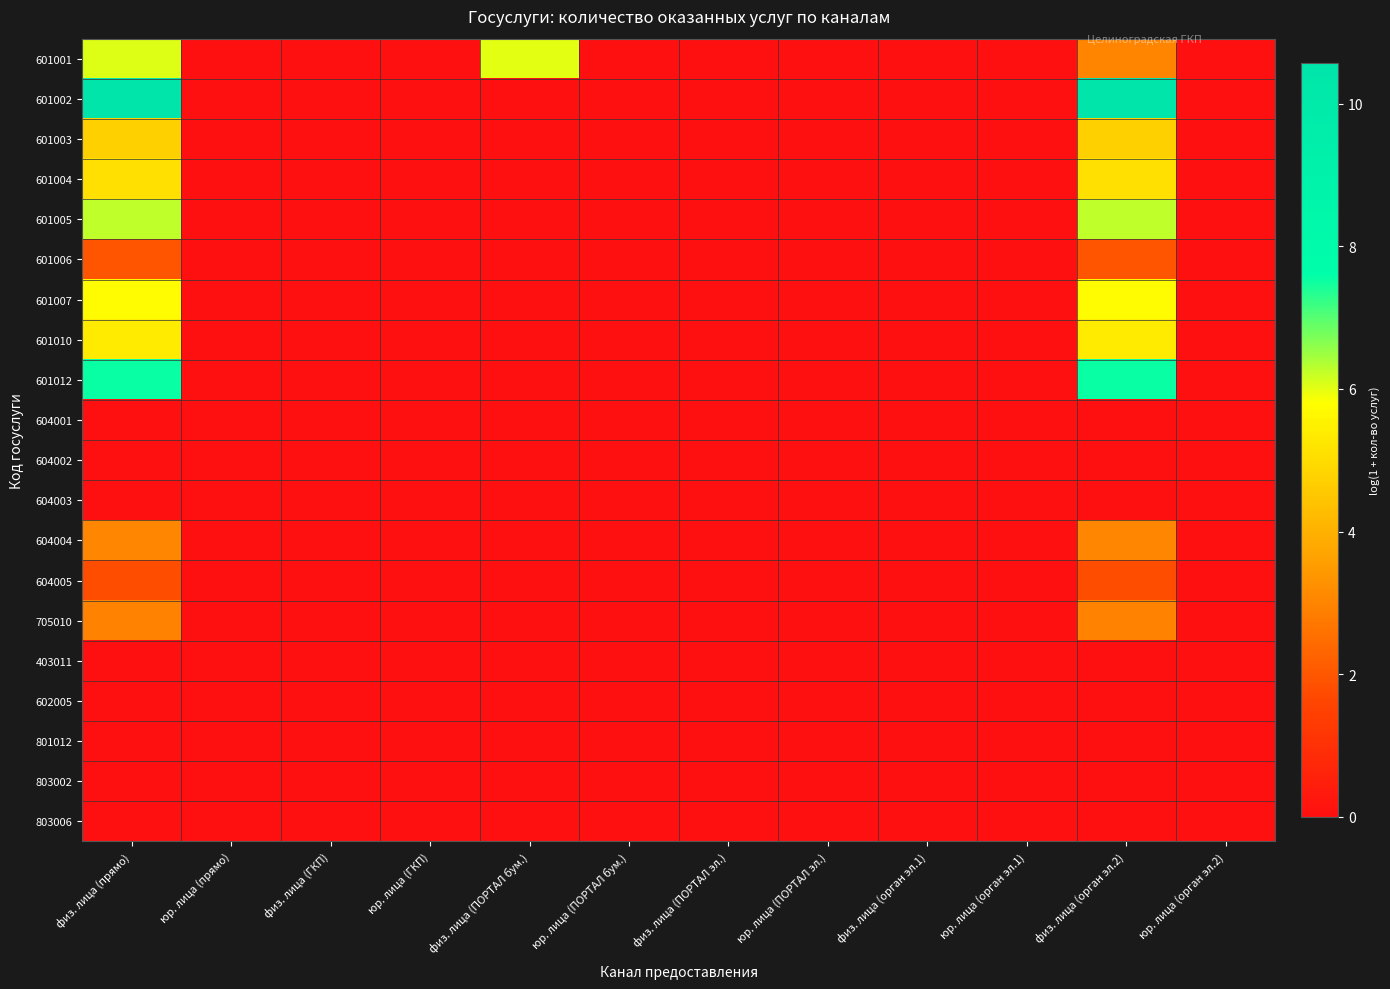

Reading left to right, transcribe all the data shown in this chart.

601001: физ. лица (прямо)=6.0	юр. лица (прямо)=0.0	физ. лица (ГКП)=0.0	юр. лица (ГКП)=0.0	физ. лица (ПОРТАЛ бум.)=6.0	юр. лица (ПОРТАЛ бум.)=0.0	физ. лица (ПОРТАЛ эл.)=0.0	юр. лица (ПОРТАЛ эл.)=0.0	физ. лица (орган эл.1)=0.0	юр. лица (орган эл.1)=0.0	физ. лица (орган эл.2)=3.0	юр. лица (орган эл.2)=0.0
601002: физ. лица (прямо)=10.6	юр. лица (прямо)=0.0	физ. лица (ГКП)=0.0	юр. лица (ГКП)=0.0	физ. лица (ПОРТАЛ бум.)=0.0	юр. лица (ПОРТАЛ бум.)=0.0	физ. лица (ПОРТАЛ эл.)=0.0	юр. лица (ПОРТАЛ эл.)=0.0	физ. лица (орган эл.1)=0.0	юр. лица (орган эл.1)=0.0	физ. лица (орган эл.2)=10.6	юр. лица (орган эл.2)=0.0
601003: физ. лица (прямо)=4.7	юр. лица (прямо)=0.0	физ. лица (ГКП)=0.0	юр. лица (ГКП)=0.0	физ. лица (ПОРТАЛ бум.)=0.0	юр. лица (ПОРТАЛ бум.)=0.0	физ. лица (ПОРТАЛ эл.)=0.0	юр. лица (ПОРТАЛ эл.)=0.0	физ. лица (орган эл.1)=0.0	юр. лица (орган эл.1)=0.0	физ. лица (орган эл.2)=4.7	юр. лица (орган эл.2)=0.0
601004: физ. лица (прямо)=5.1	юр. лица (прямо)=0.0	физ. лица (ГКП)=0.0	юр. лица (ГКП)=0.0	физ. лица (ПОРТАЛ бум.)=0.0	юр. лица (ПОРТАЛ бум.)=0.0	физ. лица (ПОРТАЛ эл.)=0.0	юр. лица (ПОРТАЛ эл.)=0.0	физ. лица (орган эл.1)=0.0	юр. лица (орган эл.1)=0.0	физ. лица (орган эл.2)=5.1	юр. лица (орган эл.2)=0.0
601005: физ. лица (прямо)=6.2	юр. лица (прямо)=0.0	физ. лица (ГКП)=0.0	юр. лица (ГКП)=0.0	физ. лица (ПОРТАЛ бум.)=0.0	юр. лица (ПОРТАЛ бум.)=0.0	физ. лица (ПОРТАЛ эл.)=0.0	юр. лица (ПОРТАЛ эл.)=0.0	физ. лица (орган эл.1)=0.0	юр. лица (орган эл.1)=0.0	физ. лица (орган эл.2)=6.2	юр. лица (орган эл.2)=0.0
601006: физ. лица (прямо)=1.9	юр. лица (прямо)=0.0	физ. лица (ГКП)=0.0	юр. лица (ГКП)=0.0	физ. лица (ПОРТАЛ бум.)=0.0	юр. лица (ПОРТАЛ бум.)=0.0	физ. лица (ПОРТАЛ эл.)=0.0	юр. лица (ПОРТАЛ эл.)=0.0	физ. лица (орган эл.1)=0.0	юр. лица (орган эл.1)=0.0	физ. лица (орган эл.2)=1.9	юр. лица (орган эл.2)=0.0
601007: физ. лица (прямо)=5.7	юр. лица (прямо)=0.0	физ. лица (ГКП)=0.0	юр. лица (ГКП)=0.0	физ. лица (ПОРТАЛ бум.)=0.0	юр. лица (ПОРТАЛ бум.)=0.0	физ. лица (ПОРТАЛ эл.)=0.0	юр. лица (ПОРТАЛ эл.)=0.0	физ. лица (орган эл.1)=0.0	юр. лица (орган эл.1)=0.0	физ. лица (орган эл.2)=5.7	юр. лица (орган эл.2)=0.0
601010: физ. лица (прямо)=5.3	юр. лица (прямо)=0.0	физ. лица (ГКП)=0.0	юр. лица (ГКП)=0.0	физ. лица (ПОРТАЛ бум.)=0.0	юр. лица (ПОРТАЛ бум.)=0.0	физ. лица (ПОРТАЛ эл.)=0.0	юр. лица (ПОРТАЛ эл.)=0.0	физ. лица (орган эл.1)=0.0	юр. лица (орган эл.1)=0.0	физ. лица (орган эл.2)=5.3	юр. лица (орган эл.2)=0.0
601012: физ. лица (прямо)=7.5	юр. лица (прямо)=0.0	физ. лица (ГКП)=0.0	юр. лица (ГКП)=0.0	физ. лица (ПОРТАЛ бум.)=0.0	юр. лица (ПОРТАЛ бум.)=0.0	физ. лица (ПОРТАЛ эл.)=0.0	юр. лица (ПОРТАЛ эл.)=0.0	физ. лица (орган эл.1)=0.0	юр. лица (орган эл.1)=0.0	физ. лица (орган эл.2)=7.5	юр. лица (орган эл.2)=0.0
604001: физ. лица (прямо)=0.0	юр. лица (прямо)=0.0	физ. лица (ГКП)=0.0	юр. лица (ГКП)=0.0	физ. лица (ПОРТАЛ бум.)=0.0	юр. лица (ПОРТАЛ бум.)=0.0	физ. лица (ПОРТАЛ эл.)=0.0	юр. лица (ПОРТАЛ эл.)=0.0	физ. лица (орган эл.1)=0.0	юр. лица (орган эл.1)=0.0	физ. лица (орган эл.2)=0.0	юр. лица (орган эл.2)=0.0
604002: физ. лица (прямо)=0.0	юр. лица (прямо)=0.0	физ. лица (ГКП)=0.0	юр. лица (ГКП)=0.0	физ. лица (ПОРТАЛ бум.)=0.0	юр. лица (ПОРТАЛ бум.)=0.0	физ. лица (ПОРТАЛ эл.)=0.0	юр. лица (ПОРТАЛ эл.)=0.0	физ. лица (орган эл.1)=0.0	юр. лица (орган эл.1)=0.0	физ. лица (орган эл.2)=0.0	юр. лица (орган эл.2)=0.0
604003: физ. лица (прямо)=0.0	юр. лица (прямо)=0.0	физ. лица (ГКП)=0.0	юр. лица (ГКП)=0.0	физ. лица (ПОРТАЛ бум.)=0.0	юр. лица (ПОРТАЛ бум.)=0.0	физ. лица (ПОРТАЛ эл.)=0.0	юр. лица (ПОРТАЛ эл.)=0.0	физ. лица (орган эл.1)=0.0	юр. лица (орган эл.1)=0.0	физ. лица (орган эл.2)=0.0	юр. лица (орган эл.2)=0.0
604004: физ. лица (прямо)=3.0	юр. лица (прямо)=0.0	физ. лица (ГКП)=0.0	юр. лица (ГКП)=0.0	физ. лица (ПОРТАЛ бум.)=0.0	юр. лица (ПОРТАЛ бум.)=0.0	физ. лица (ПОРТАЛ эл.)=0.0	юр. лица (ПОРТАЛ эл.)=0.0	физ. лица (орган эл.1)=0.0	юр. лица (орган эл.1)=0.0	физ. лица (орган эл.2)=3.0	юр. лица (орган эл.2)=0.0
604005: физ. лица (прямо)=1.8	юр. лица (прямо)=0.0	физ. лица (ГКП)=0.0	юр. лица (ГКП)=0.0	физ. лица (ПОРТАЛ бум.)=0.0	юр. лица (ПОРТАЛ бум.)=0.0	физ. лица (ПОРТАЛ эл.)=0.0	юр. лица (ПОРТАЛ эл.)=0.0	физ. лица (орган эл.1)=0.0	юр. лица (орган эл.1)=0.0	физ. лица (орган эл.2)=1.8	юр. лица (орган эл.2)=0.0
705010: физ. лица (прямо)=2.9	юр. лица (прямо)=0.0	физ. лица (ГКП)=0.0	юр. лица (ГКП)=0.0	физ. лица (ПОРТАЛ бум.)=0.0	юр. лица (ПОРТАЛ бум.)=0.0	физ. лица (ПОРТАЛ эл.)=0.0	юр. лица (ПОРТАЛ эл.)=0.0	физ. лица (орган эл.1)=0.0	юр. лица (орган эл.1)=0.0	физ. лица (орган эл.2)=2.9	юр. лица (орган эл.2)=0.0
403011: физ. лица (прямо)=0.0	юр. лица (прямо)=0.0	физ. лица (ГКП)=0.0	юр. лица (ГКП)=0.0	физ. лица (ПОРТАЛ бум.)=0.0	юр. лица (ПОРТАЛ бум.)=0.0	физ. лица (ПОРТАЛ эл.)=0.0	юр. лица (ПОРТАЛ эл.)=0.0	физ. лица (орган эл.1)=0.0	юр. лица (орган эл.1)=0.0	физ. лица (орган эл.2)=0.0	юр. лица (орган эл.2)=0.0
602005: физ. лица (прямо)=0.0	юр. лица (прямо)=0.0	физ. лица (ГКП)=0.0	юр. лица (ГКП)=0.0	физ. лица (ПОРТАЛ бум.)=0.0	юр. лица (ПОРТАЛ бум.)=0.0	физ. лица (ПОРТАЛ эл.)=0.0	юр. лица (ПОРТАЛ эл.)=0.0	физ. лица (орган эл.1)=0.0	юр. лица (орган эл.1)=0.0	физ. лица (орган эл.2)=0.0	юр. лица (орган эл.2)=0.0
801012: физ. лица (прямо)=0.0	юр. лица (прямо)=0.0	физ. лица (ГКП)=0.0	юр. лица (ГКП)=0.0	физ. лица (ПОРТАЛ бум.)=0.0	юр. лица (ПОРТАЛ бум.)=0.0	физ. лица (ПОРТАЛ эл.)=0.0	юр. лица (ПОРТАЛ эл.)=0.0	физ. лица (орган эл.1)=0.0	юр. лица (орган эл.1)=0.0	физ. лица (орган эл.2)=0.0	юр. лица (орган эл.2)=0.0
803002: физ. лица (прямо)=0.0	юр. лица (прямо)=0.0	физ. лица (ГКП)=0.0	юр. лица (ГКП)=0.0	физ. лица (ПОРТАЛ бум.)=0.0	юр. лица (ПОРТАЛ бум.)=0.0	физ. лица (ПОРТАЛ эл.)=0.0	юр. лица (ПОРТАЛ эл.)=0.0	физ. лица (орган эл.1)=0.0	юр. лица (орган эл.1)=0.0	физ. лица (орган эл.2)=0.0	юр. лица (орган эл.2)=0.0
803006: физ. лица (прямо)=0.0	юр. лица (прямо)=0.0	физ. лица (ГКП)=0.0	юр. лица (ГКП)=0.0	физ. лица (ПОРТАЛ бум.)=0.0	юр. лица (ПОРТАЛ бум.)=0.0	физ. лица (ПОРТАЛ эл.)=0.0	юр. лица (ПОРТАЛ эл.)=0.0	физ. лица (орган эл.1)=0.0	юр. лица (орган эл.1)=0.0	физ. лица (орган эл.2)=0.0	юр. лица (орган эл.2)=0.0